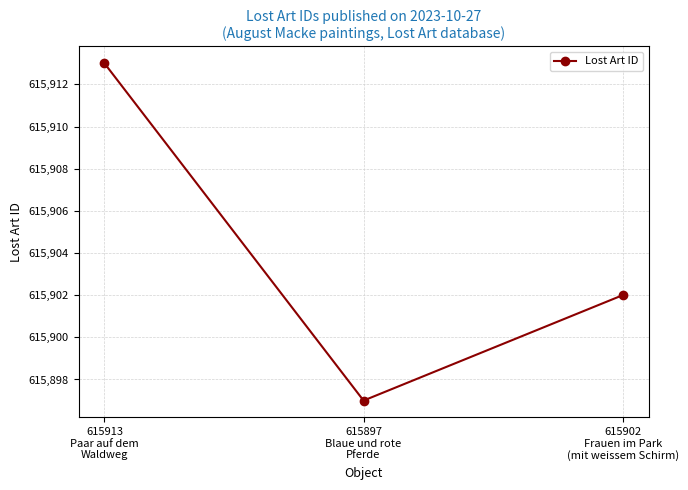

At which category does the chart reach its peak across all series?

615913
Paar auf dem
Waldweg